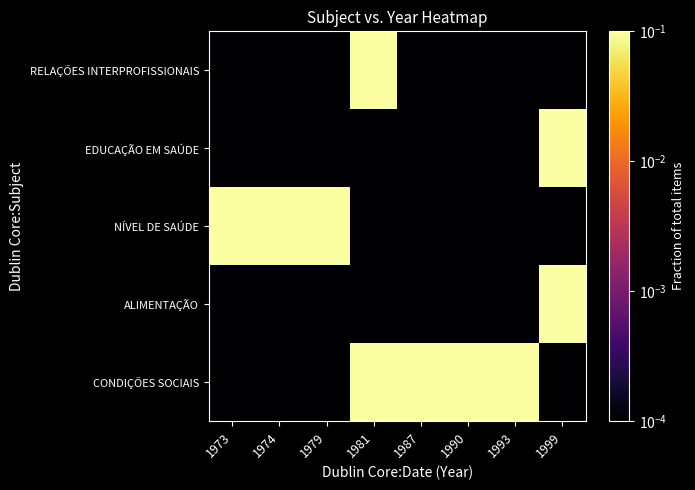

Rank the series by their maximum value, from highest to lowest.

CONDIÇÕES SOCIAIS, ALIMENTAÇÃO, NÍVEL DE SAÚDE, EDUCAÇÃO EM SAÚDE, RELAÇÕES INTERPROFISSIONAIS